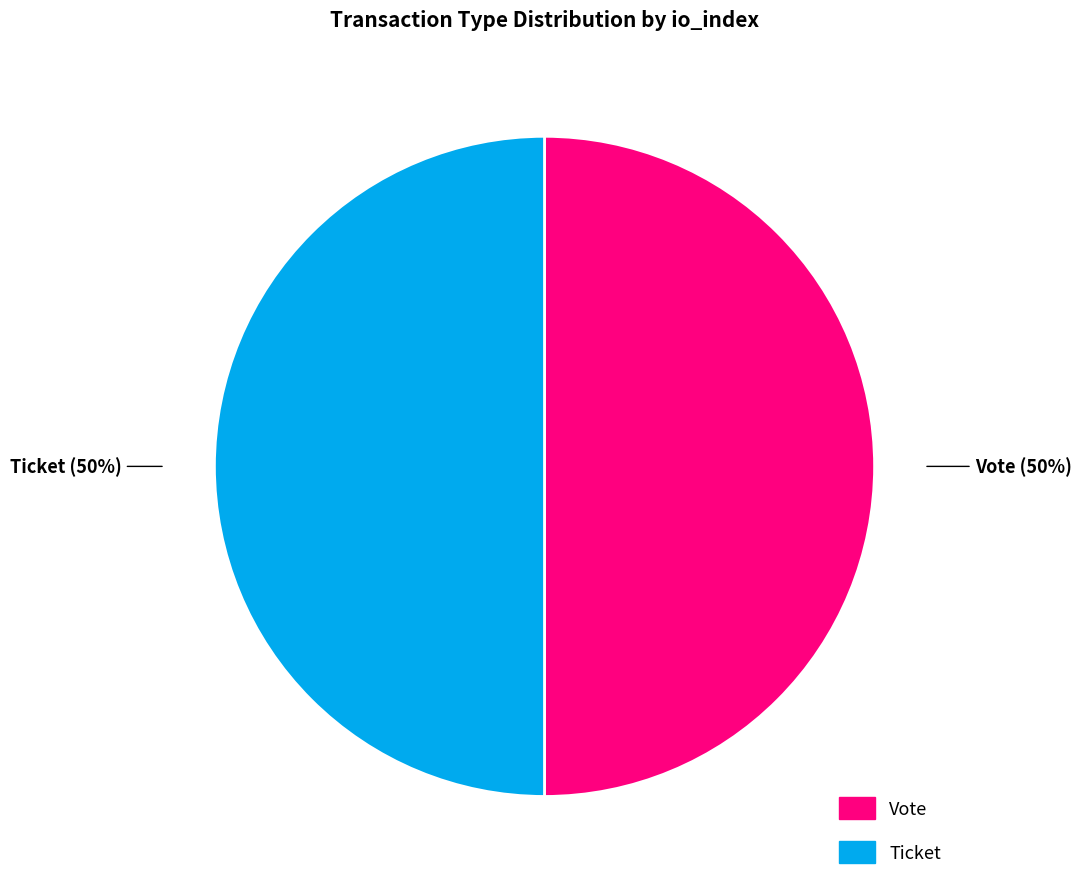

How many slices are in this pie chart?

2